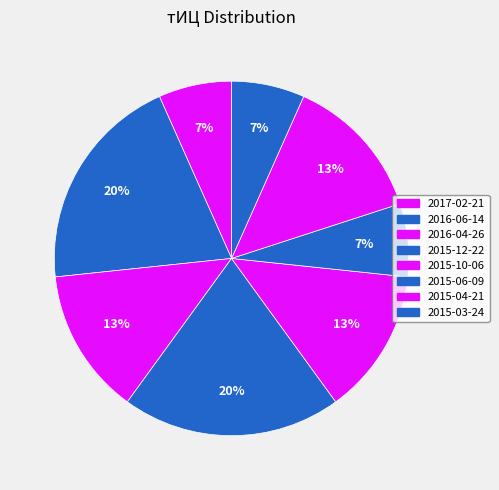

What is the smallest slice in the pie chart?

2017-02-21